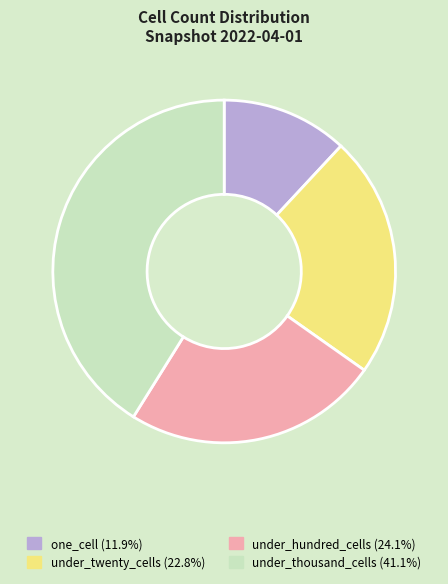

Is there any slice that represents more than half of the pie?

No